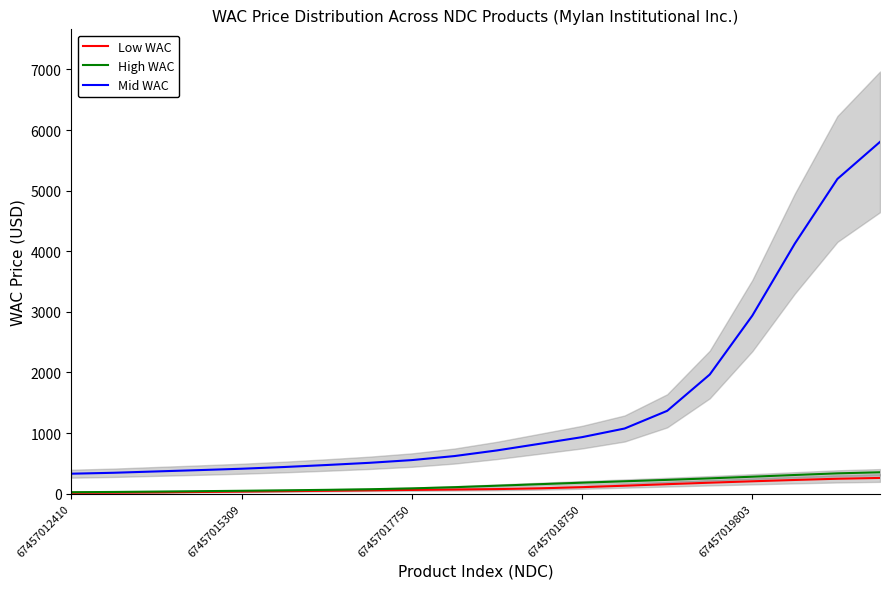

True or false: Mid WAC has more than 1 points higher than both neighbors.

False